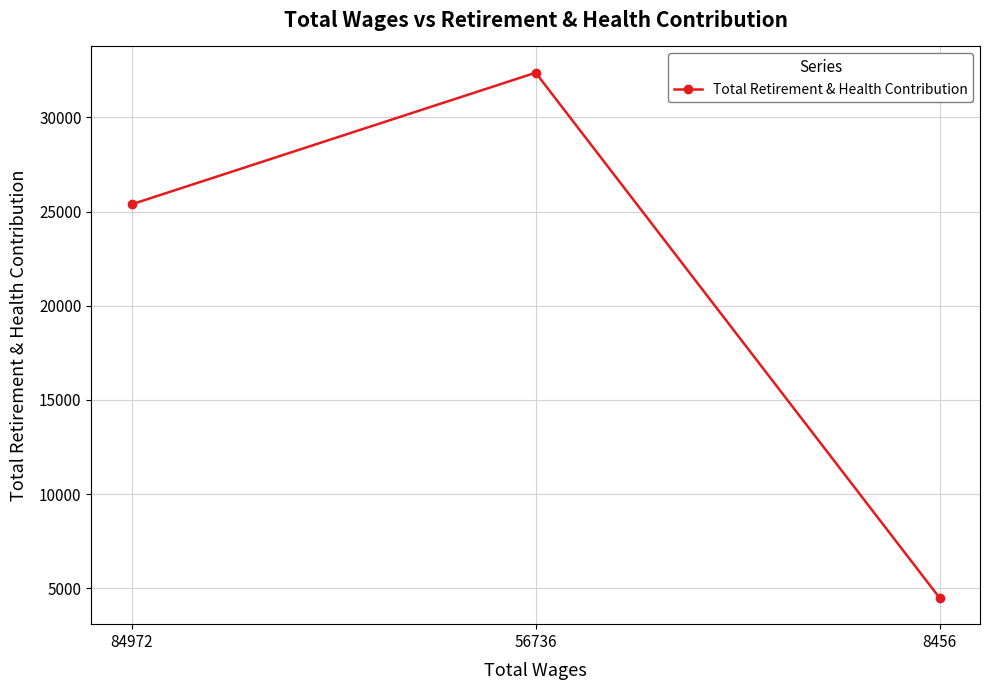

Count the number of categories in the chart.

3